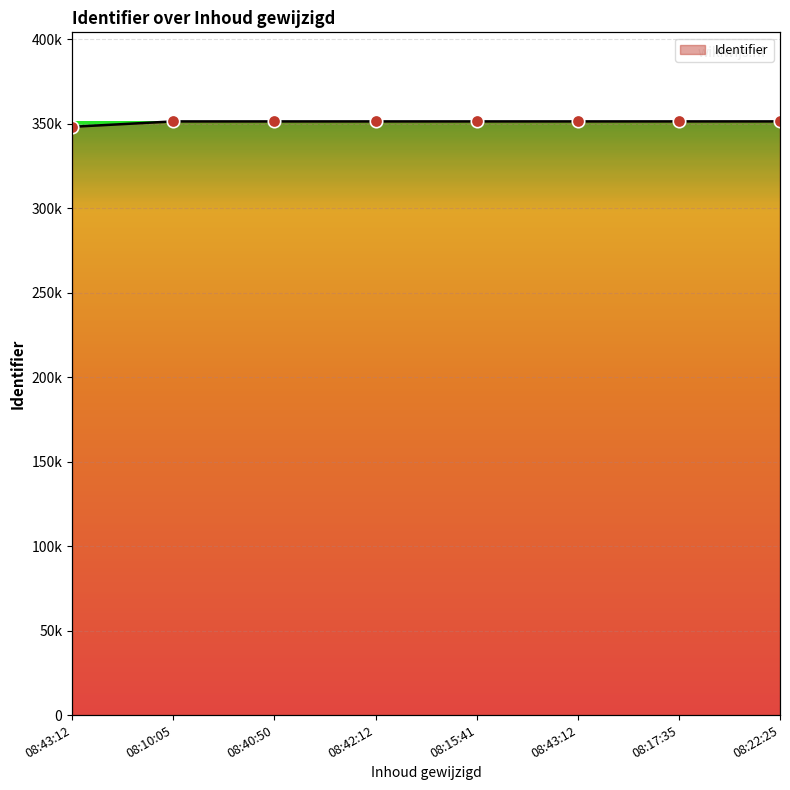

Between 08:40:50 and 08:22:25, which is larger?

08:22:25